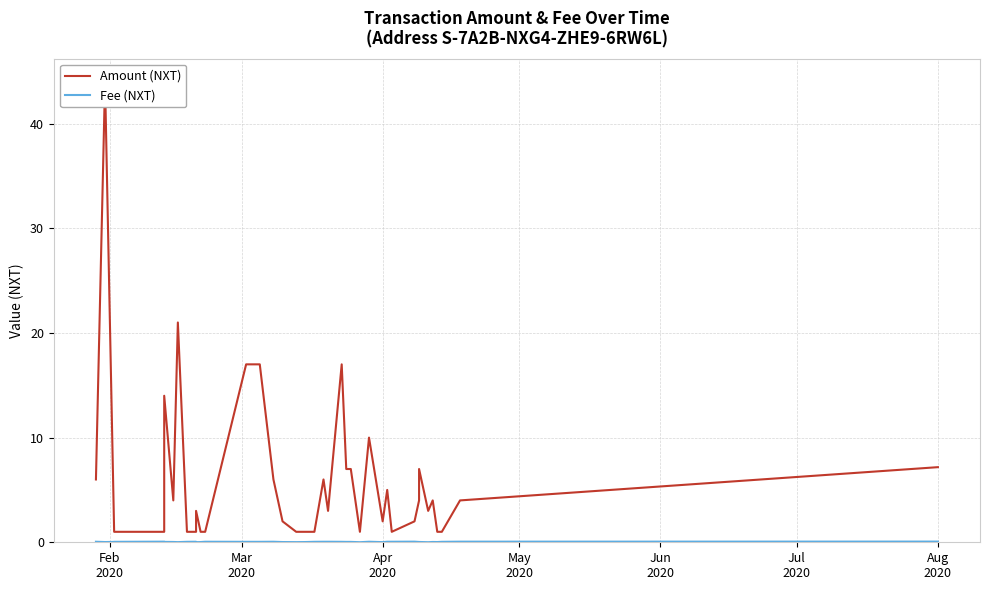

Is the value of Amount (NXT) at 11 greater than the value of Fee (NXT) at 31?

Yes